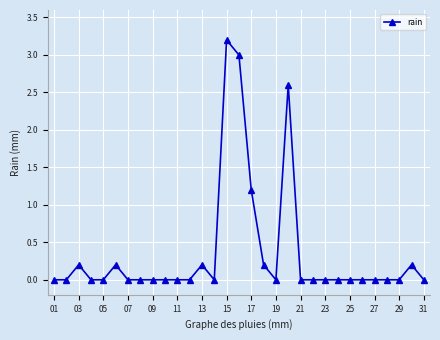

What is the difference between the maximum and minimum values?

3.2